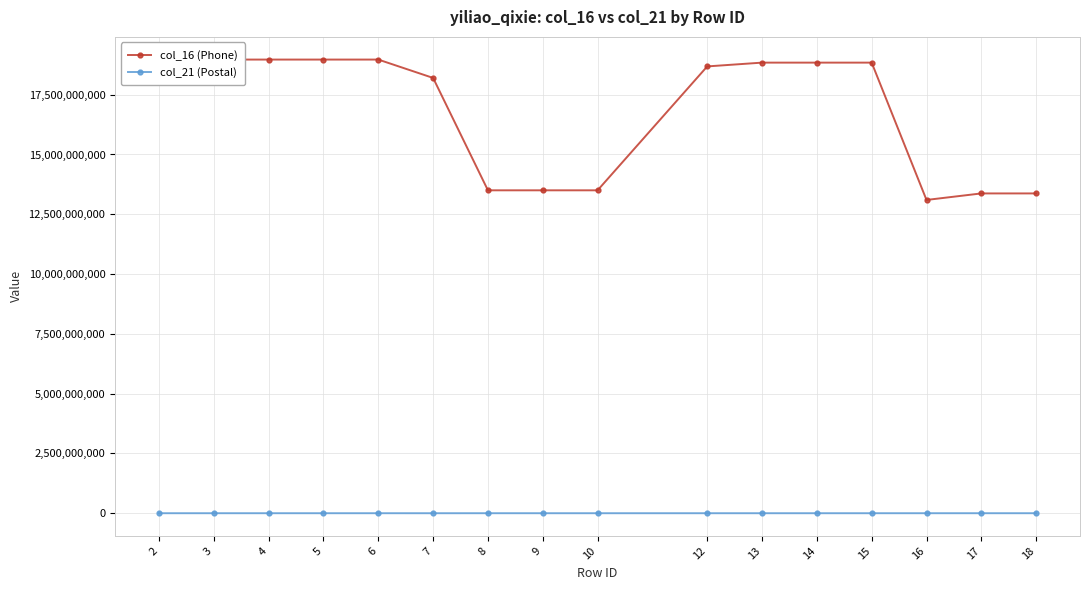

In col_21 (Postal), how many points are lower than both neighbors (excluding endpoints)?

2